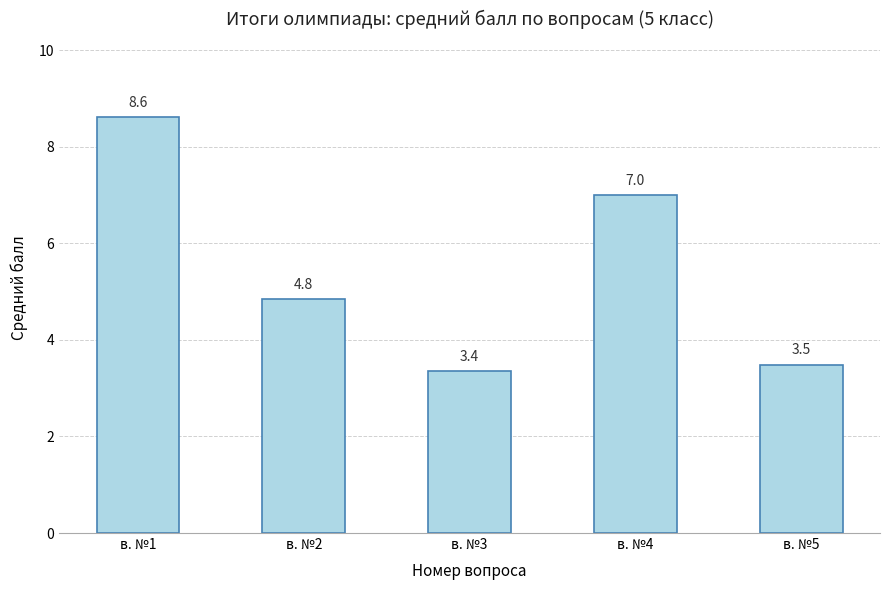

List the labels in order of value, smallest first.

в. №3, в. №5, в. №2, в. №4, в. №1